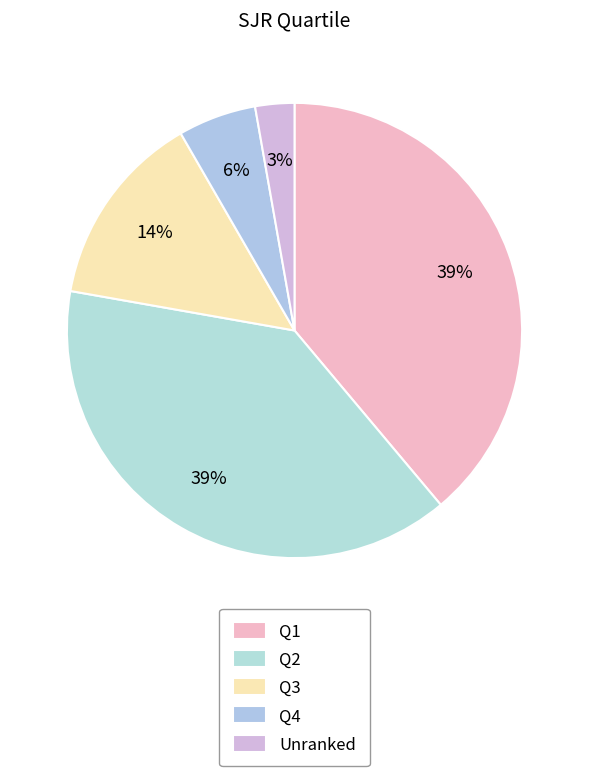

Count the number of slices in the pie.

5